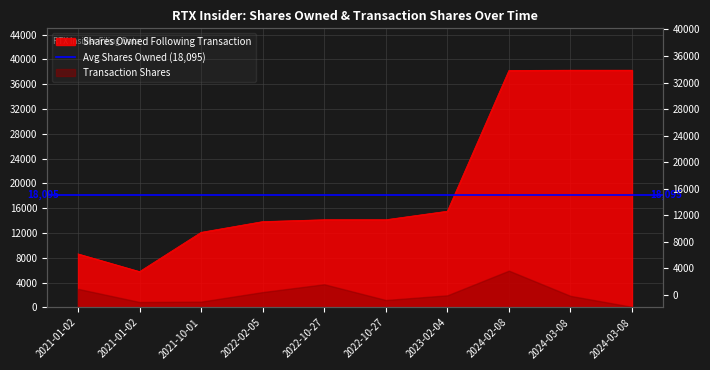

Which has a higher value, 2022-10-27 or 2024-03-08?

2024-03-08